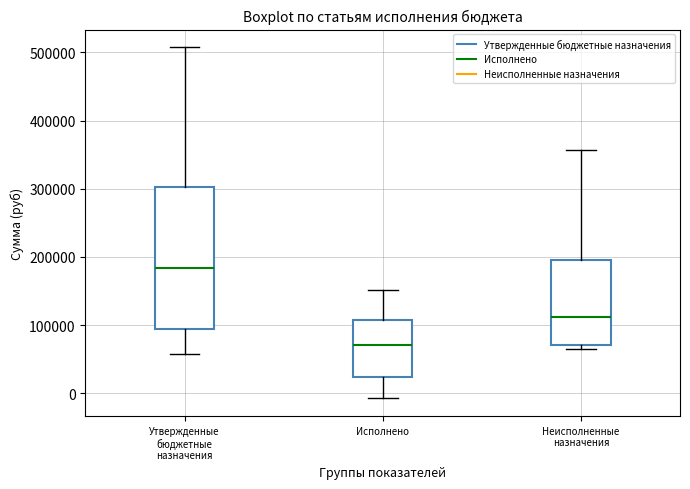

Which box's median line is the highest?

Утвержденные бюджетные назначения